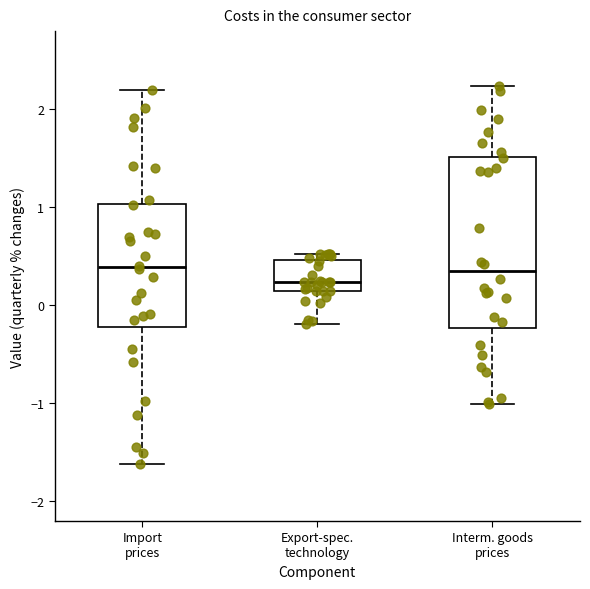

Reading left to right, transcribe this box plot: for each box, give where its median line is, the range the box spans, and where its two whiskers end, as read against the y-axis. The values are not printed on the chart, so give them approximately, as read against the axis.

Import prices: median 0.4, box -0.2 to 1.0, whiskers -1.6 to 2.2
Export-spec. technology: median 0.2, box 0.1 to 0.5, whiskers -0.2 to 0.5 (just above the box's upper edge)
Interm. goods prices: median 0.3, box -0.2 to 1.5, whiskers -1.0 to 2.2